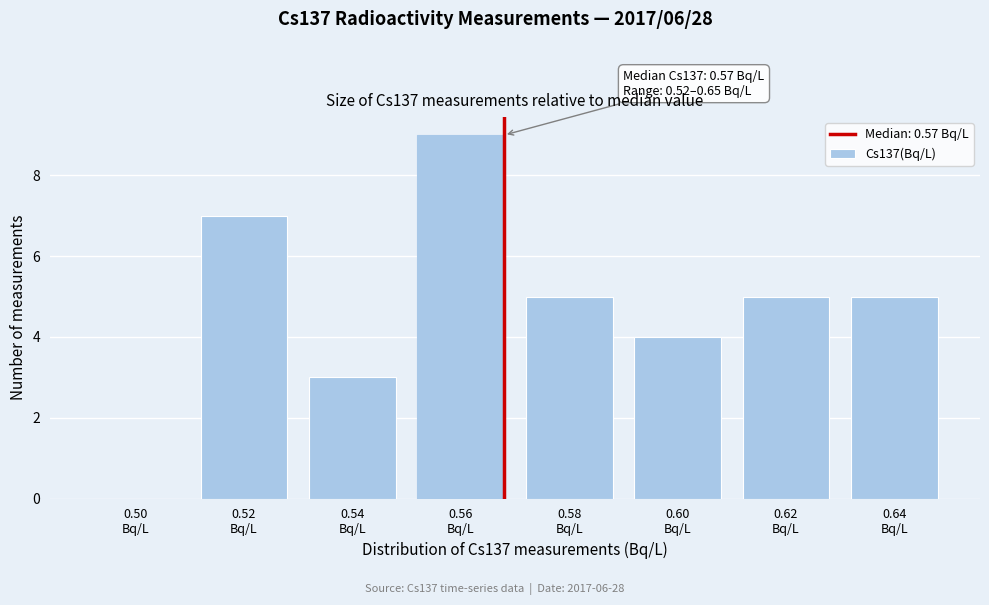

What is the sum of all values?

38